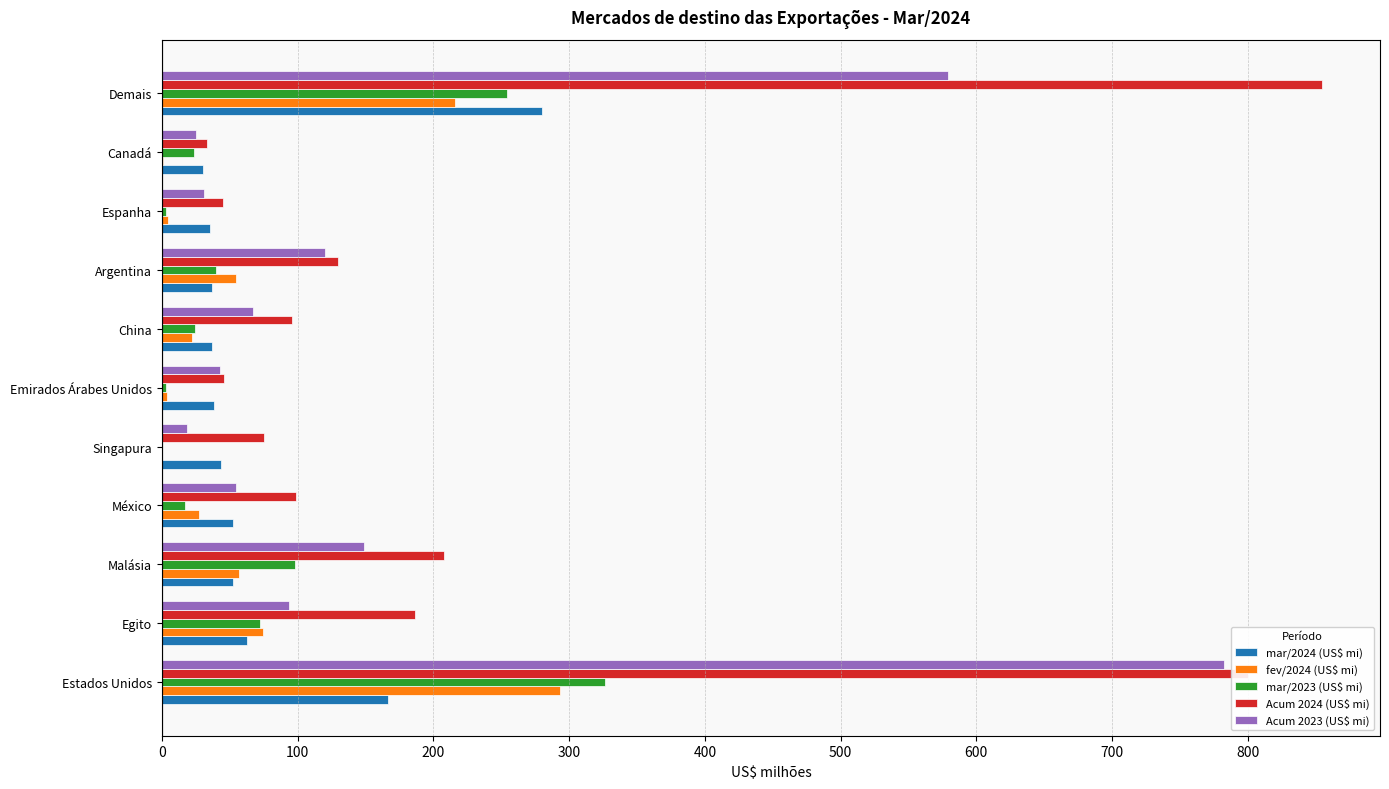

At which category is the sum across all series the highest?

Estados Unidos